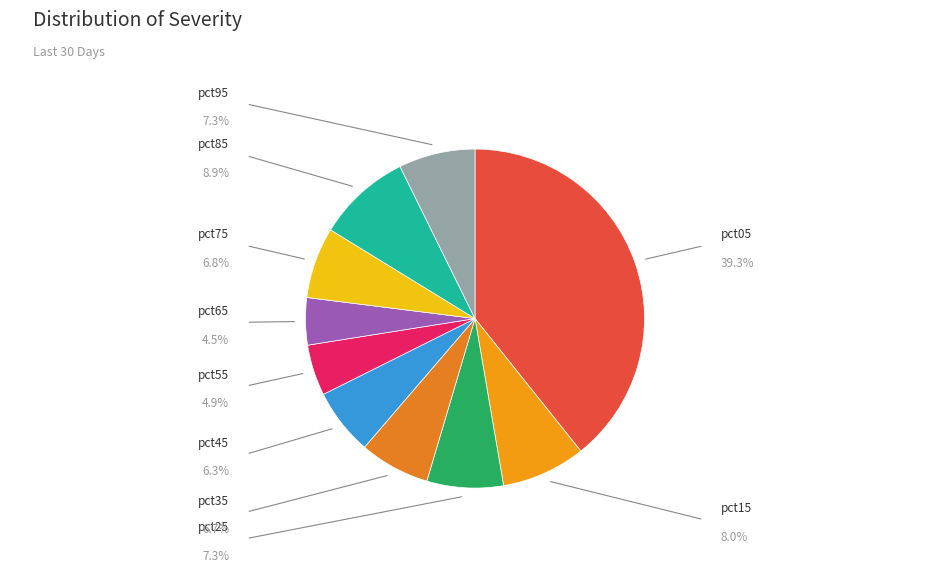

To the nearest percent, what is the difference between the largest and smallest slice percentages?

35%